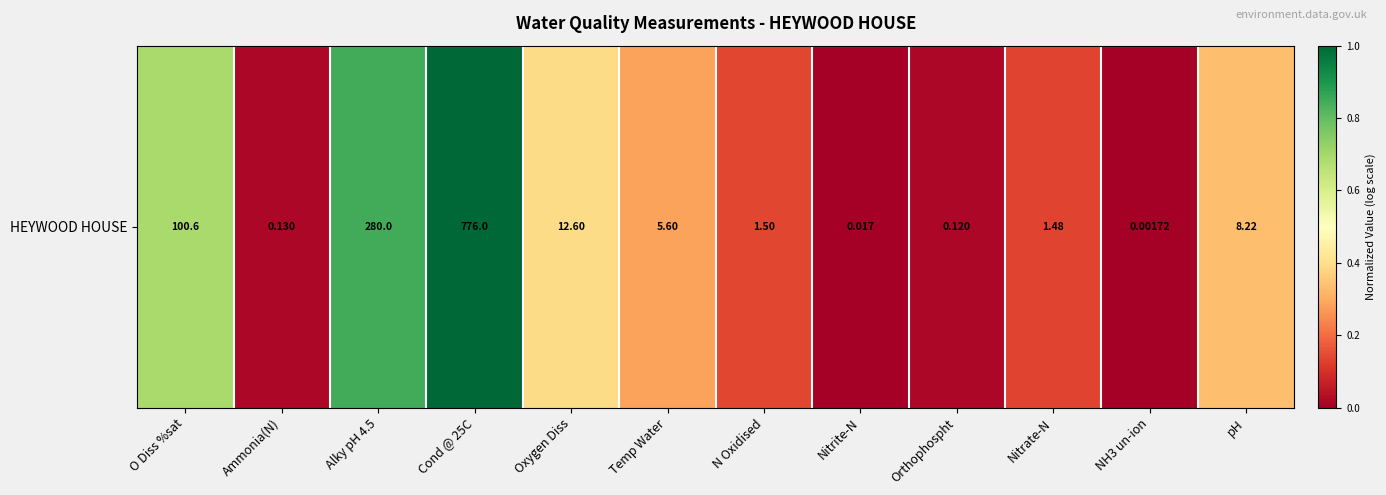

Count the number of data series in this chart.

1